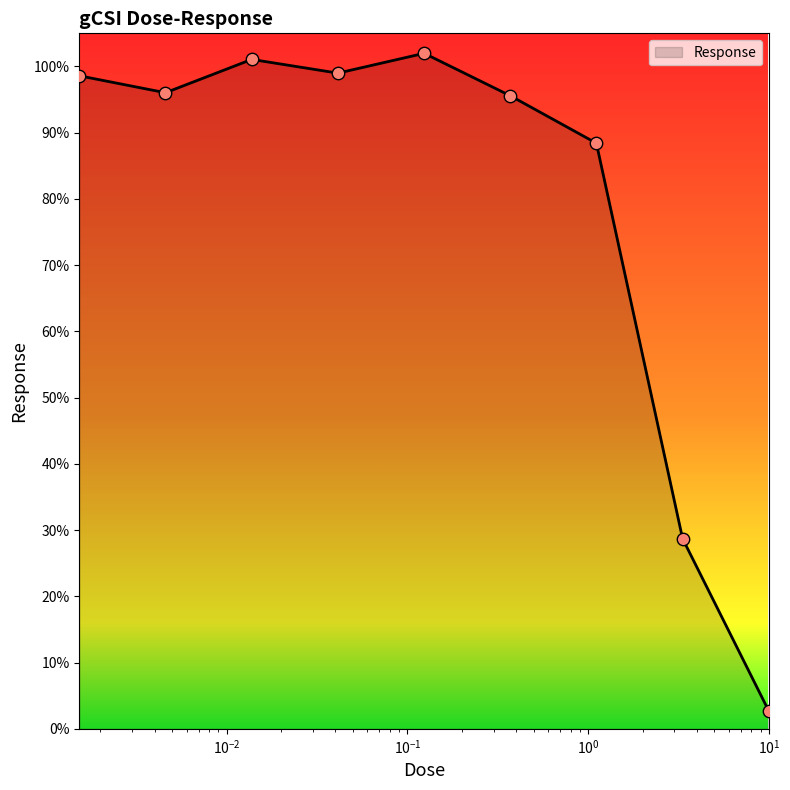

What is the difference between the maximum and minimum values?

99.3